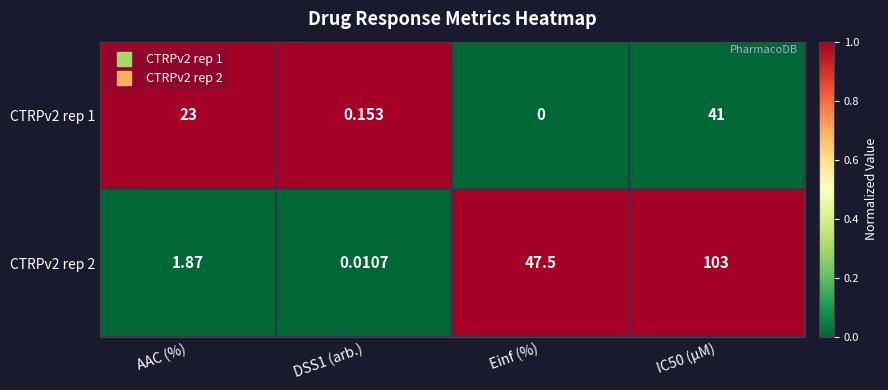

At which label is CTRPv2 rep 1 closest to 20?

AAC (%)